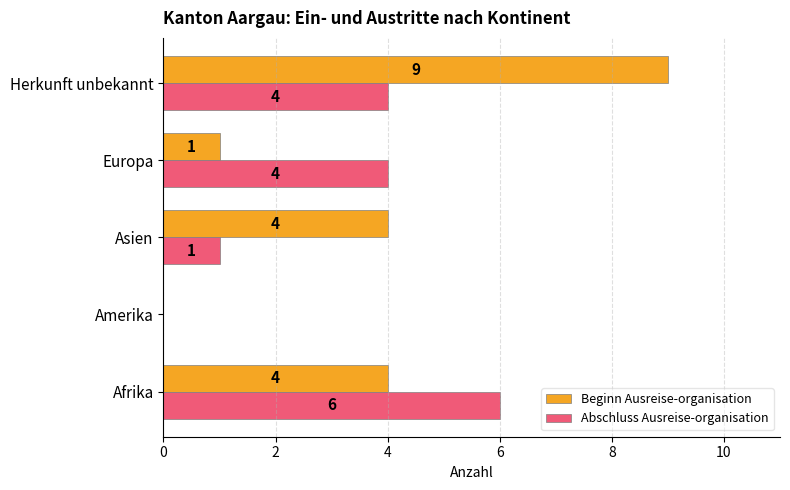

At which category is the sum across all series the highest?

Herkunft unbekannt